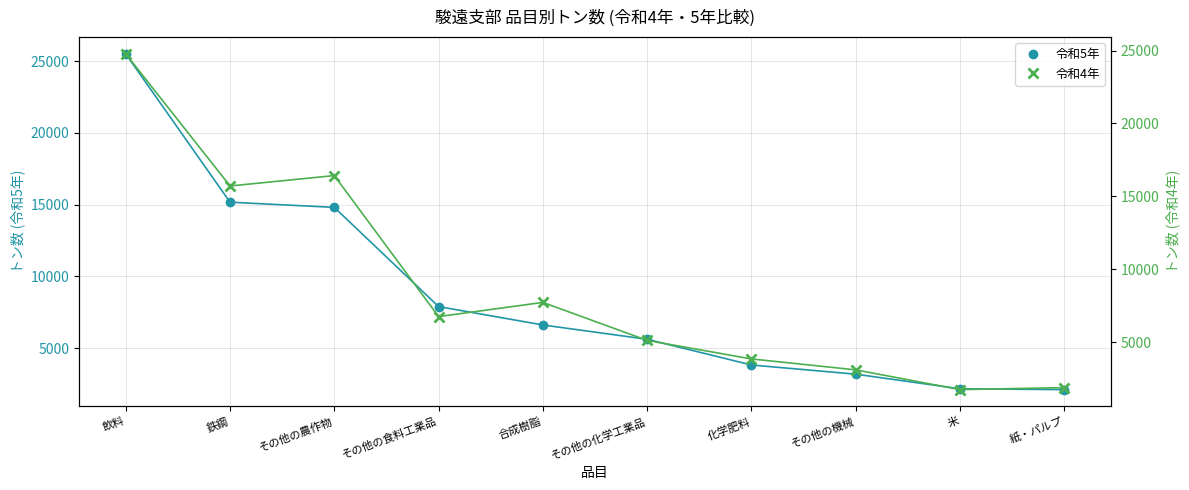

Is it true that 令和5年 equals 2172 at 化学肥料?

False